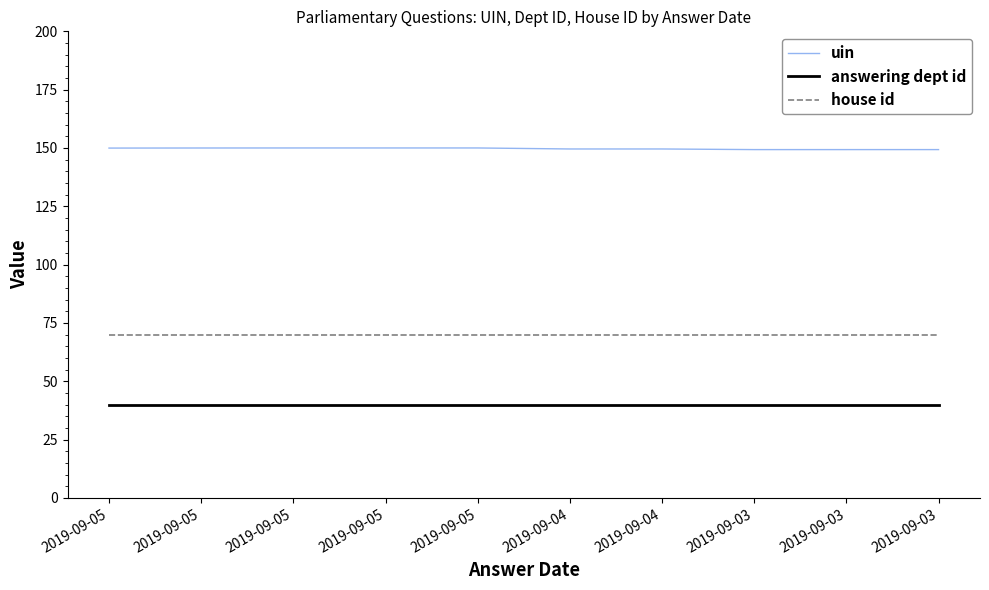

Is it true that answering dept id equals 14.0 at 2019-09-03?

False